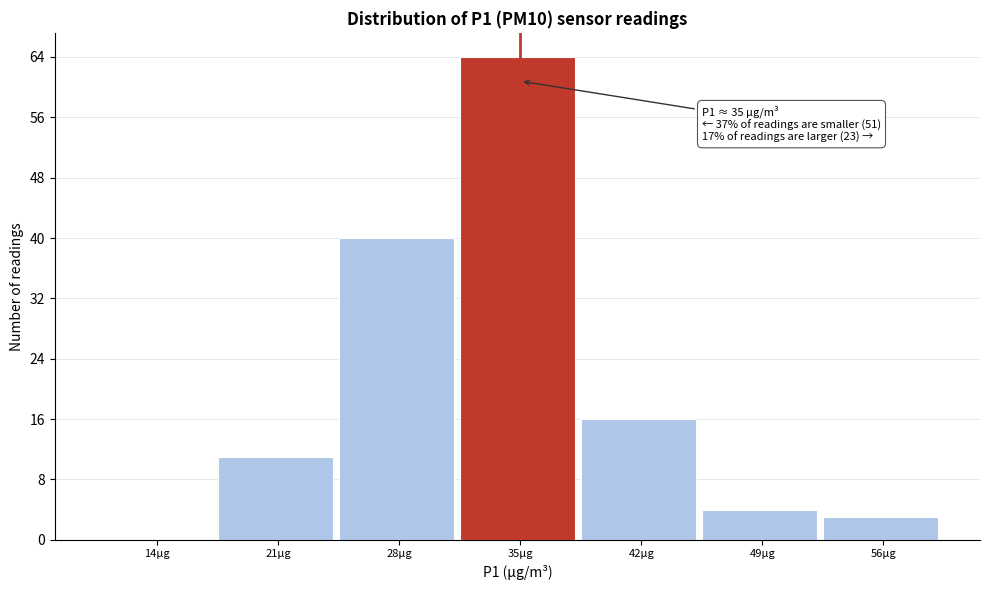

Reading right to left, list all the values displayed in this chart.

56µg=3	49µg=4	42µg=16	35µg=64	28µg=40	21µg=11	14µg=0